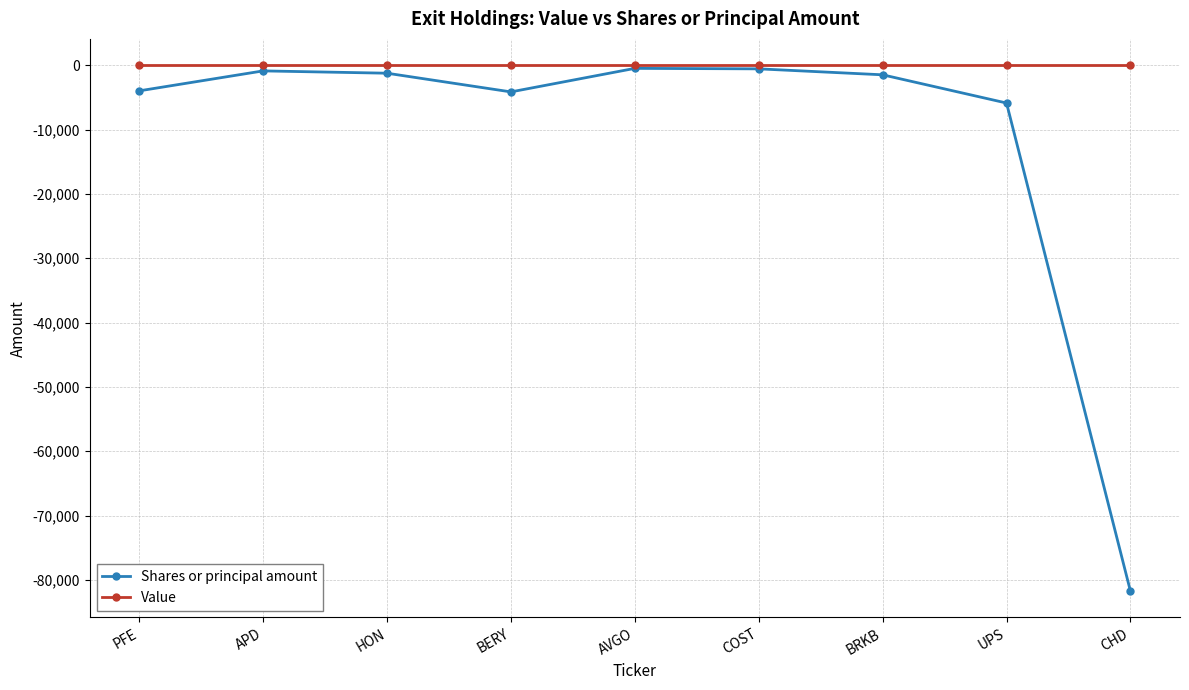

Which series has the widest spread of values?

Shares or principal amount